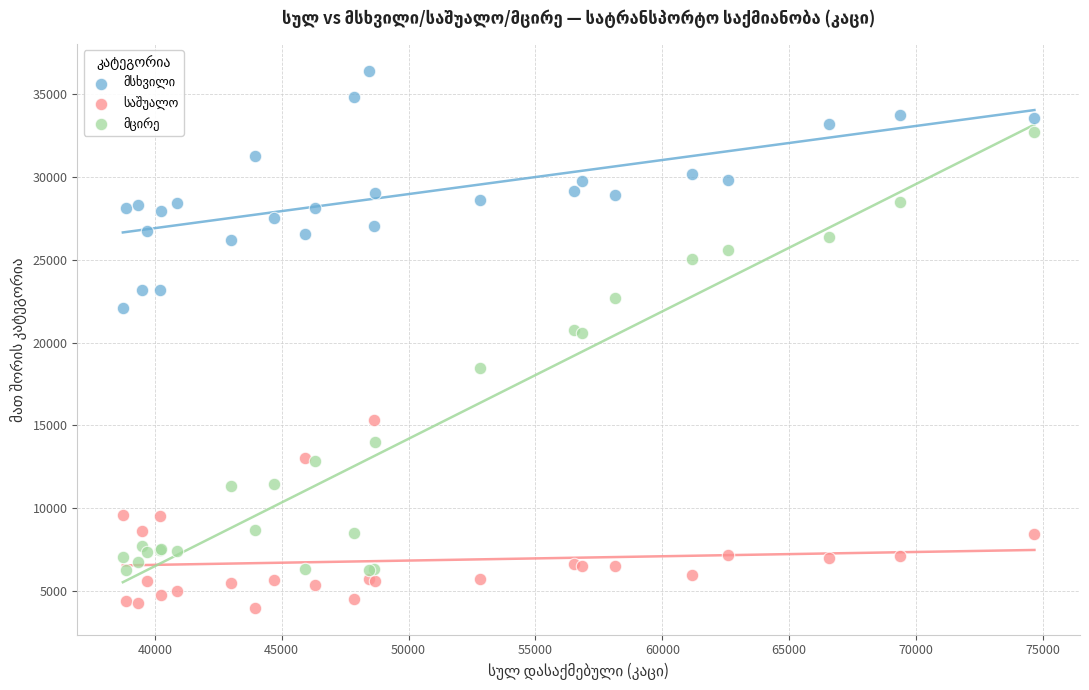

What is the X range (max minus min) for the scatter plot?

35933